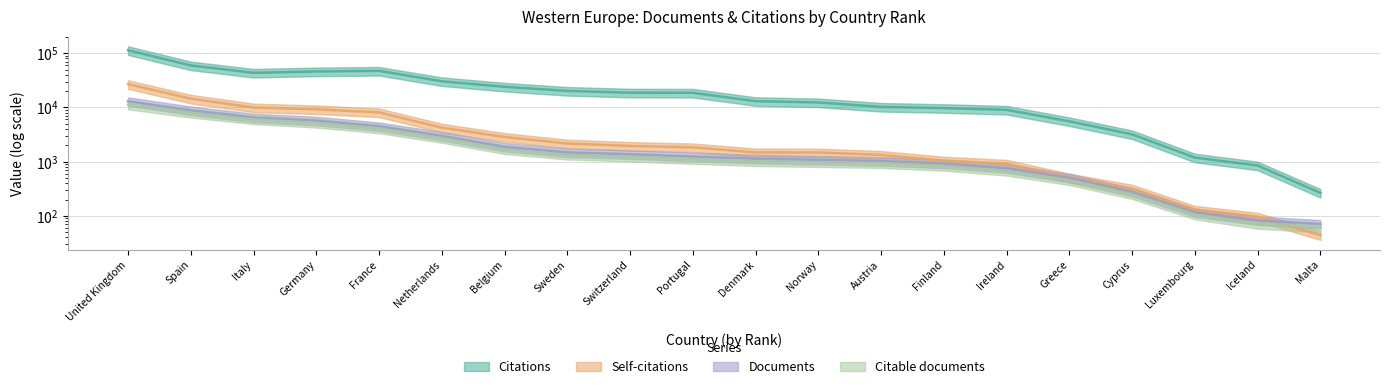

True or false: Documents has more than 0 points higher than both neighbors.

False